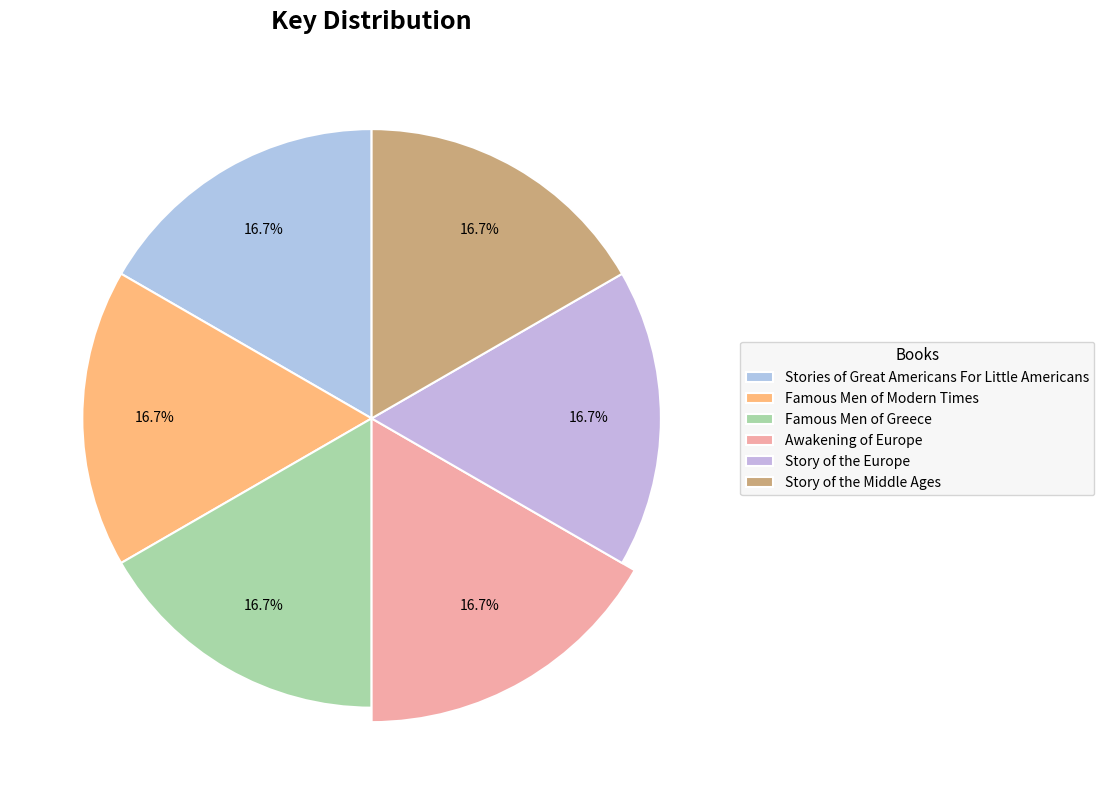

To the nearest percent, what is the combined percentage of Stories of Great Americans For Little Americans and Famous Men of Greece?

33%